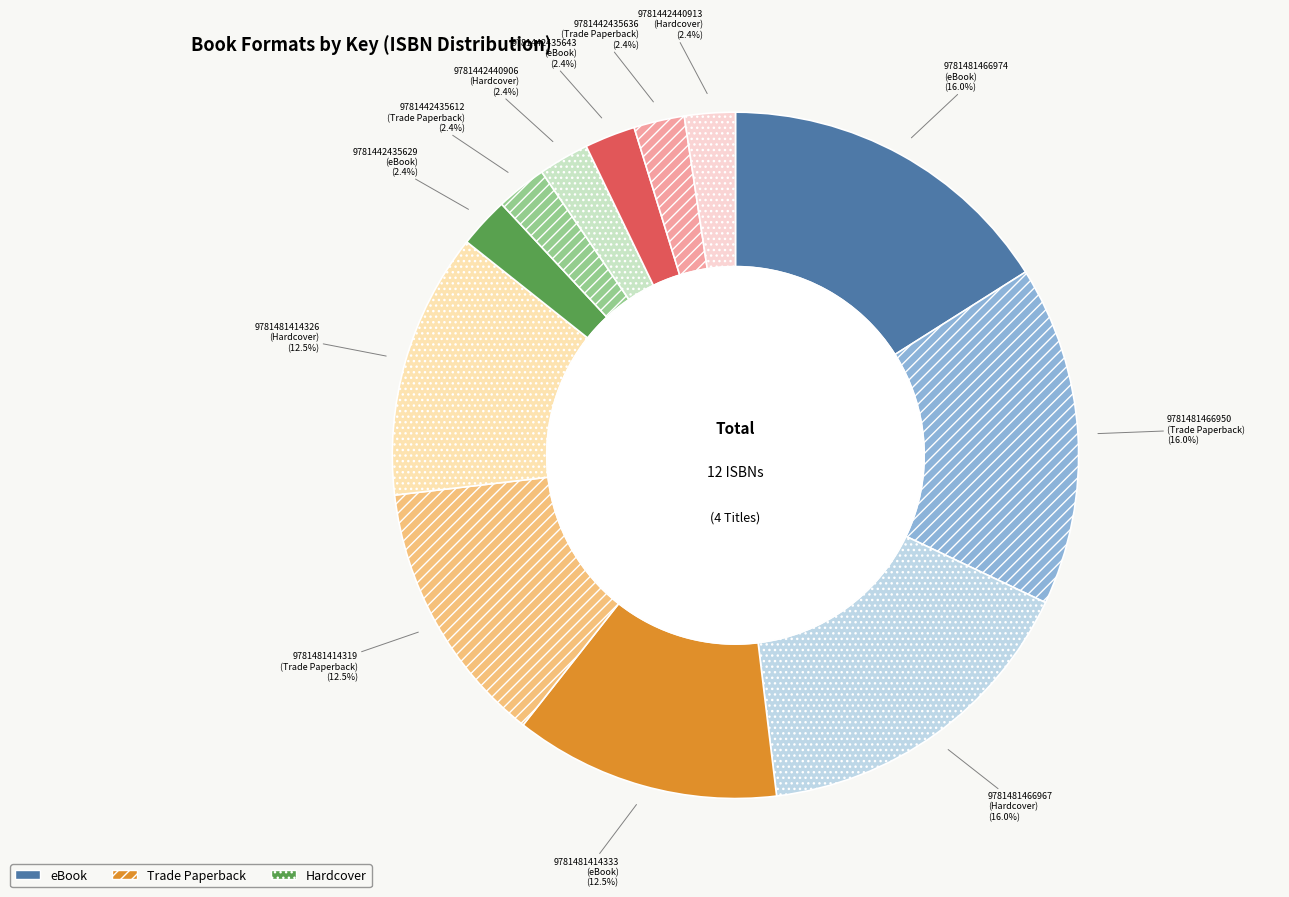

How many slices are in this pie chart?

12